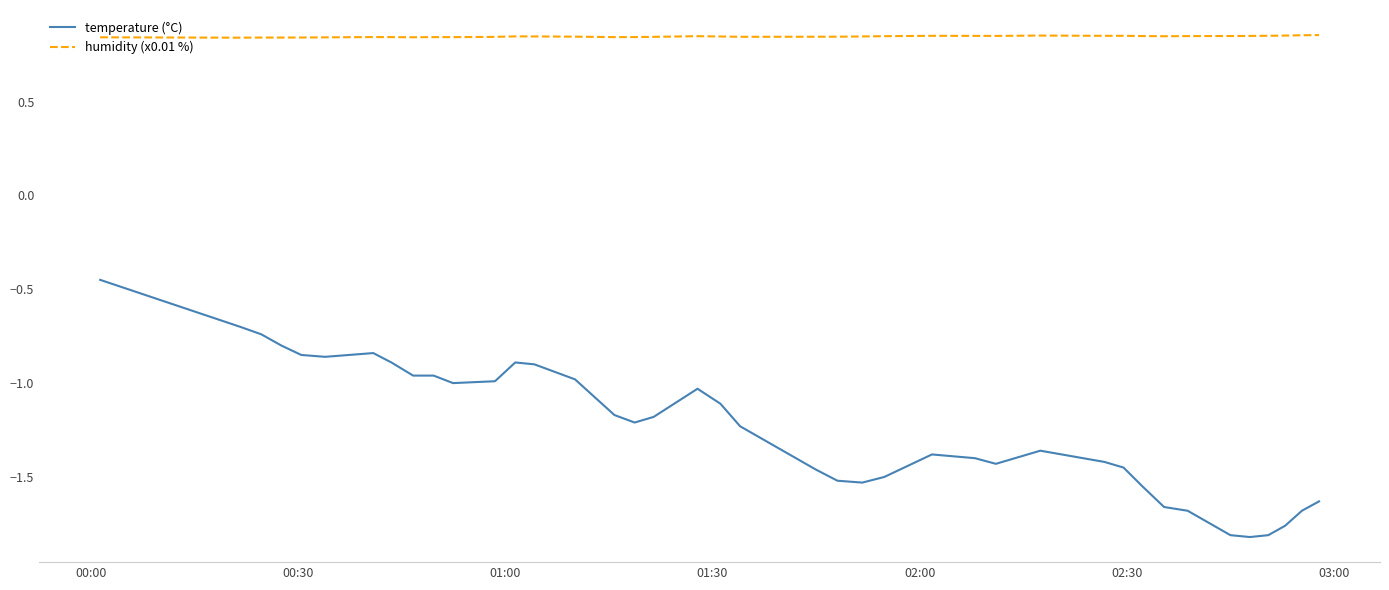

Rank the series by their average value, from lowest to highest.

temperature (°C), humidity (x0.01 %)